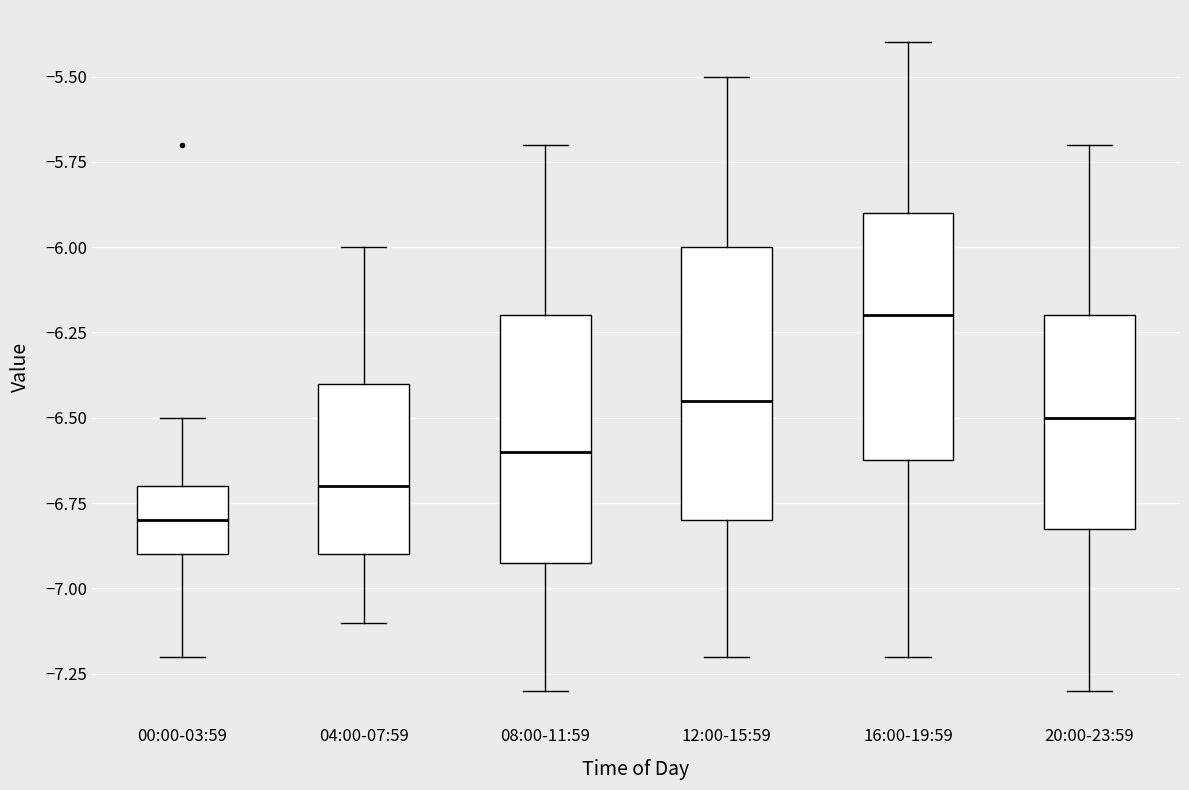

Reading left to right, read every box against the y-axis: the position of its median line, the range the box covers, and the ends of its whiskers. The values are not printed on the chart, so give them approximately, as read against the axis.

00:00-03:59: median -6.80, box -6.90 to -6.70, whiskers -7.20 to -6.50
04:00-07:59: median -6.70, box -6.90 to -6.40, whiskers -7.10 to -6.00
08:00-11:59: median -6.60, box -6.90 to -6.20, whiskers -7.30 to -5.70
12:00-15:59: median -6.45, box -6.80 to -6.00, whiskers -7.20 to -5.50
16:00-19:59: median -6.20, box -6.60 to -5.90, whiskers -7.20 to -5.40
20:00-23:59: median -6.50, box -6.80 to -6.20, whiskers -7.30 to -5.70